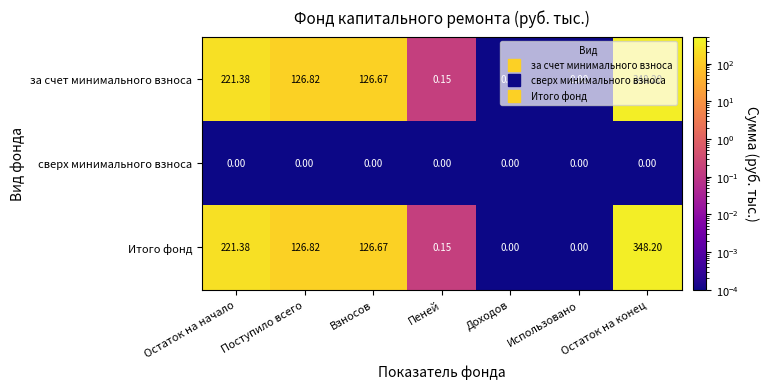

How many distinct data groups are displayed?

3